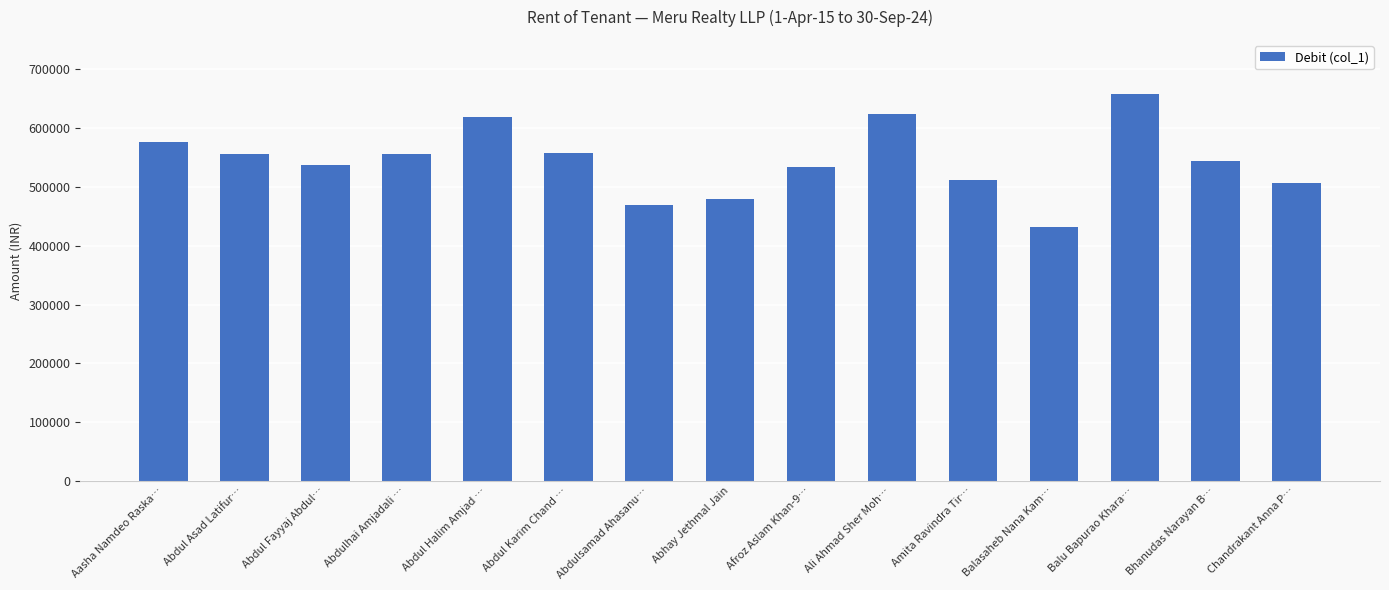

Does the chart contain stacked bars?

No